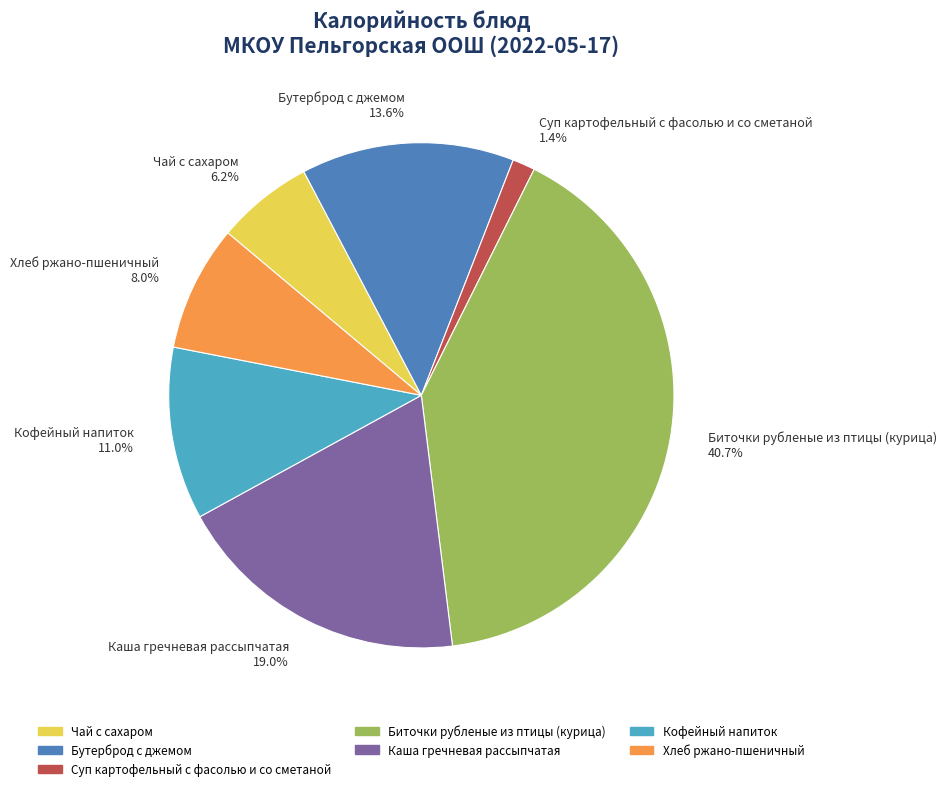

Rank the categories by value from highest to lowest.

Биточки рубленые из птицы (курица), Каша гречневая рассыпчатая, Бутерброд с джемом, Кофейный напиток, Хлеб ржано-пшеничный, Чай с сахаром, Суп картофельный с фасолью и со сметаной